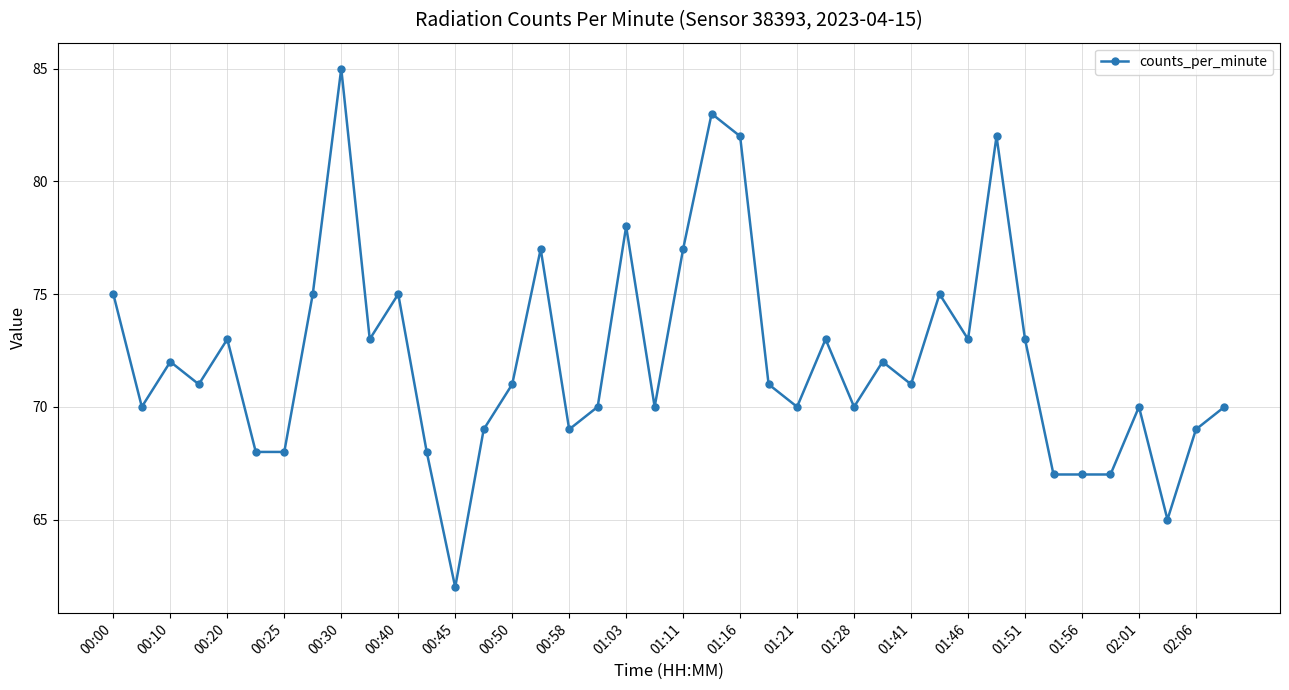

True or false: the data has more than 0 interior local peaks.

True